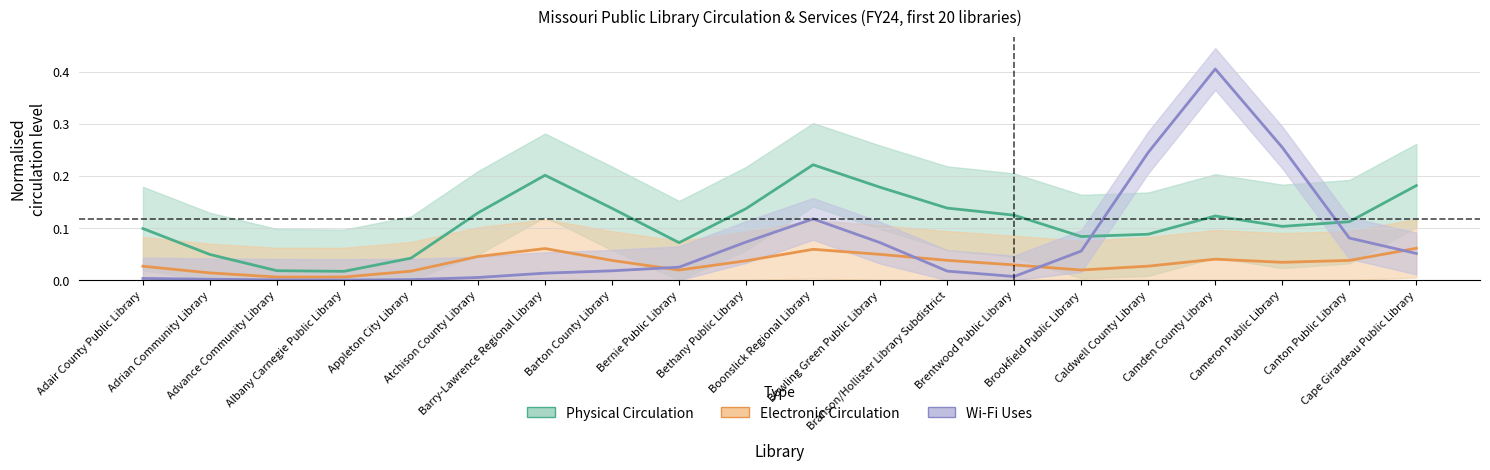

How many lines are shown in the chart?

3